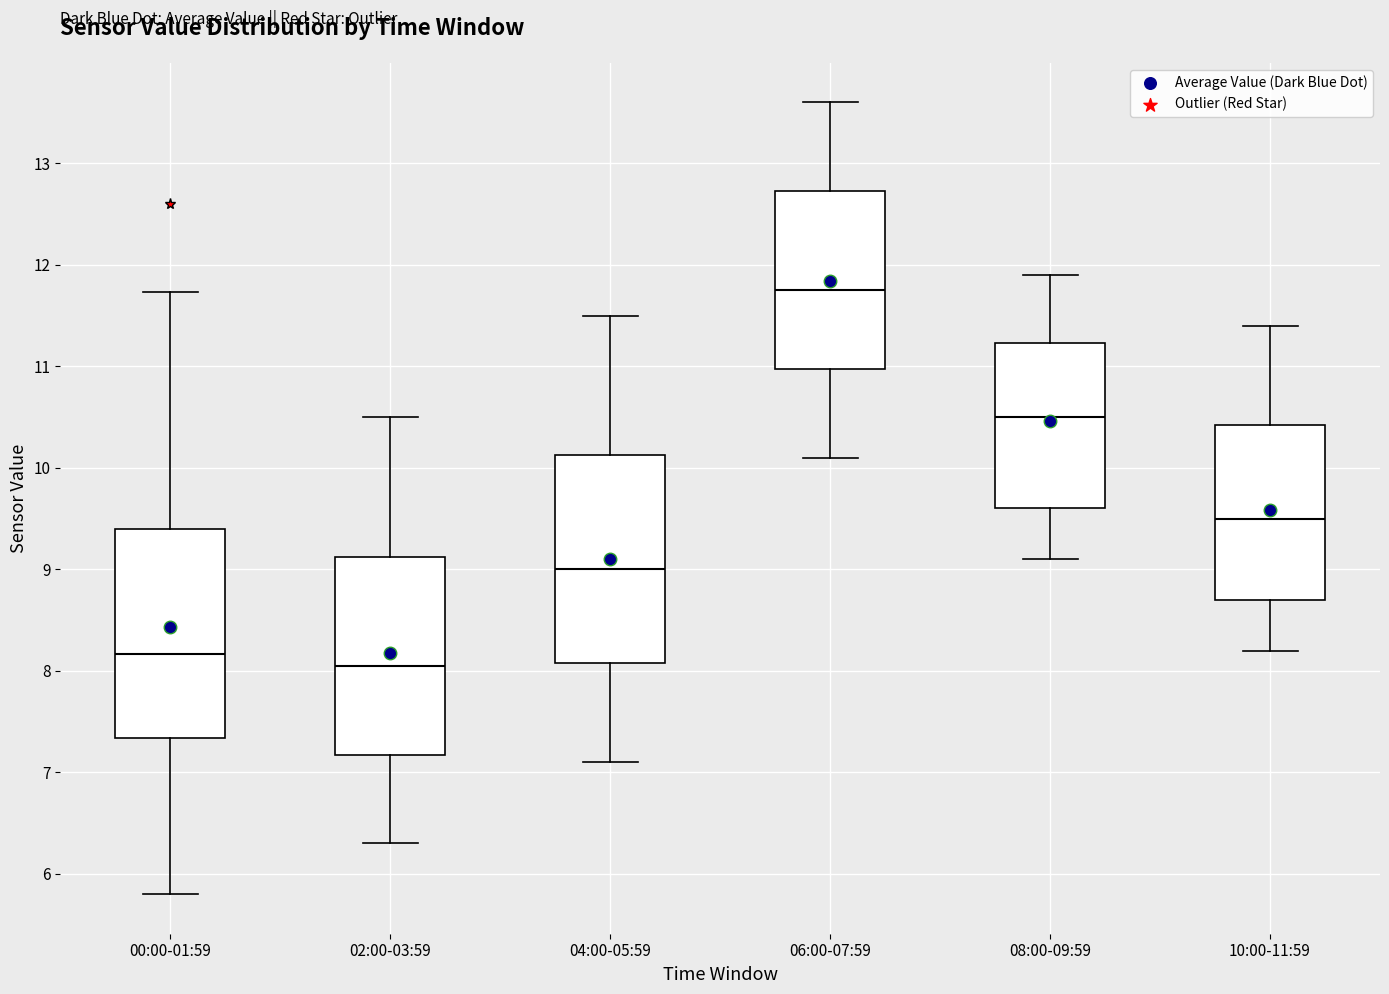

Reading left to right, read every box against the y-axis: the position of its median line, the range the box covers, and the ends of its whiskers. The values are not printed on the chart, so give them approximately, as read against the axis.

00:00-01:59: median 8.2, box 7.3 to 9.4, whiskers 5.8 to 11.7
02:00-03:59: median 8.1, box 7.2 to 9.1, whiskers 6.3 to 10.5
04:00-05:59: median 9.0, box 8.1 to 10.1, whiskers 7.1 to 11.5
06:00-07:59: median 11.8, box 11.0 to 12.7, whiskers 10.1 to 13.6
08:00-09:59: median 10.5, box 9.6 to 11.2, whiskers 9.1 to 11.9
10:00-11:59: median 9.5, box 8.7 to 10.4, whiskers 8.2 to 11.4